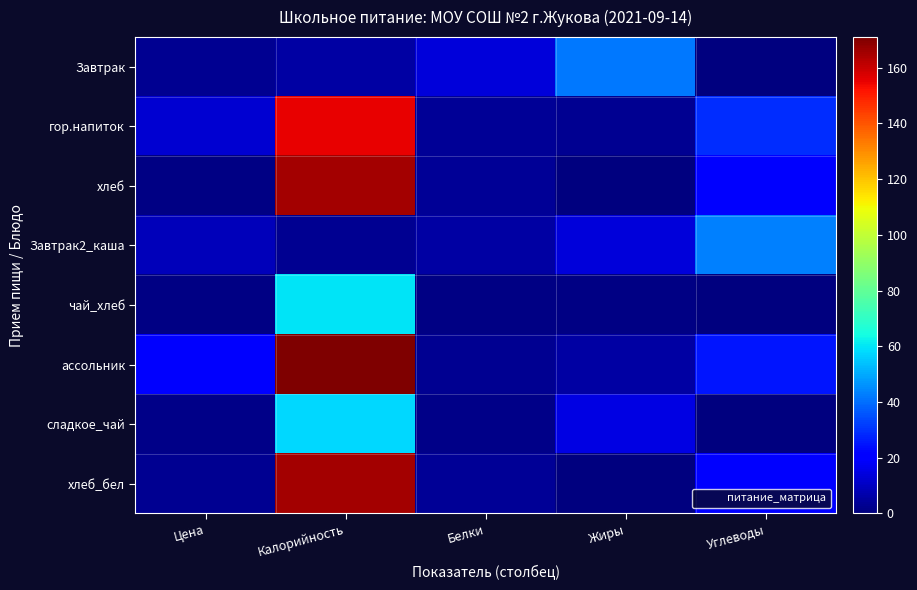

Between Калорийность and Углеводы, which is larger?

Калорийность